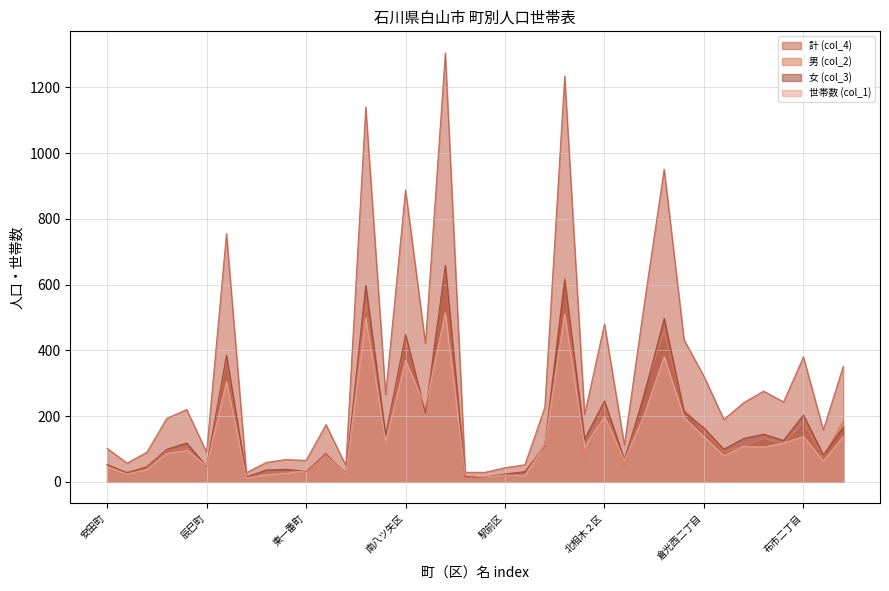

True or false: 世帯数 (col_1) has more than 0 points higher than both neighbors.

True